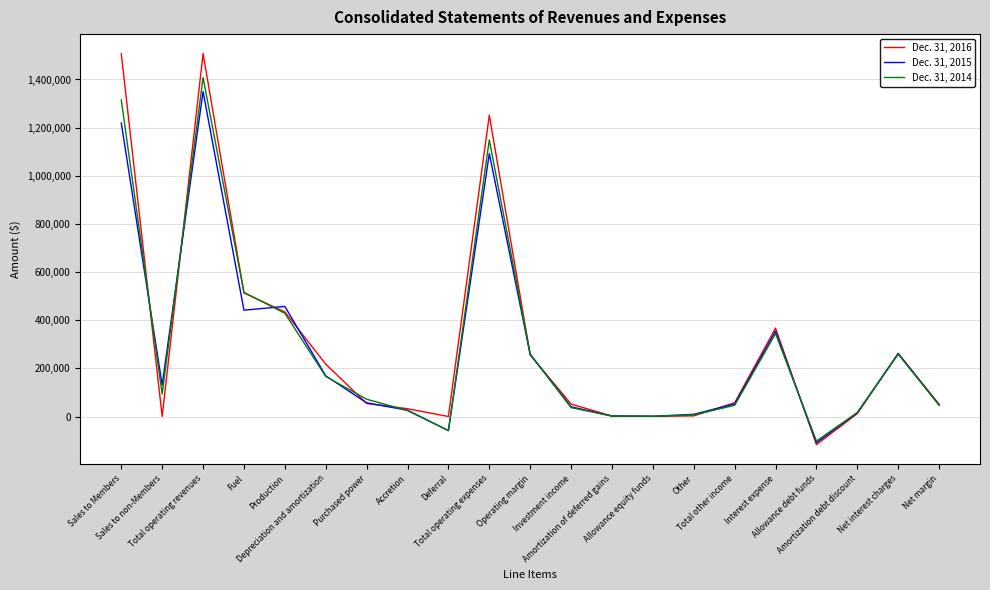

What is the maximum value shown in the chart?

1507231